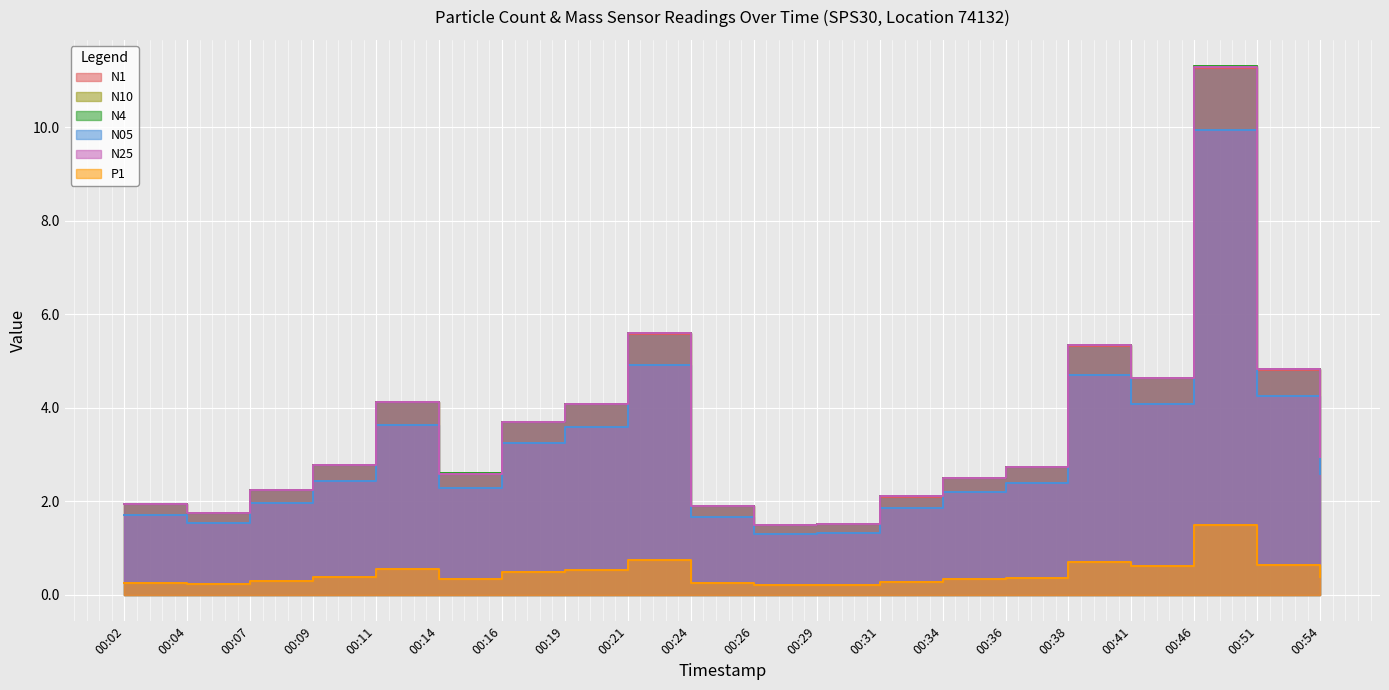

At which category does N05 reach its first local valley?

00:04